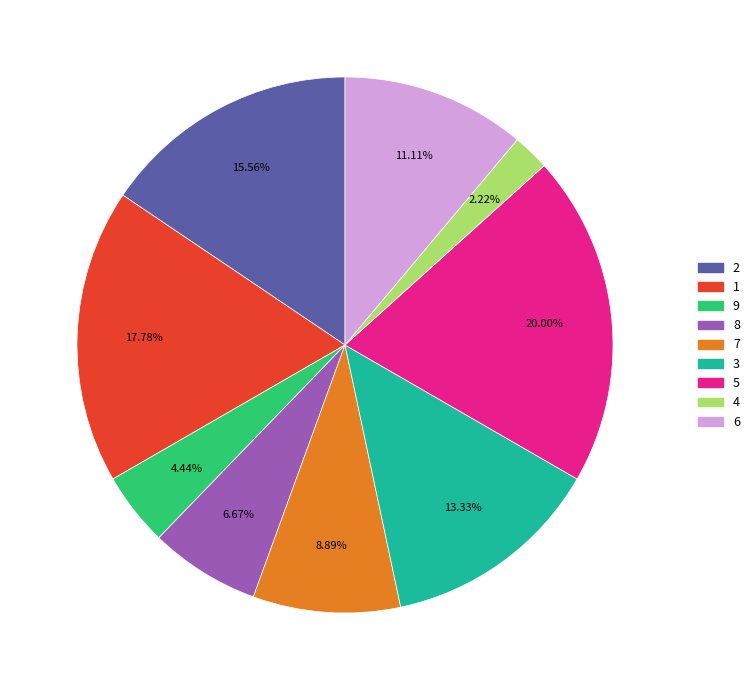

How many slices are in this pie chart?

9